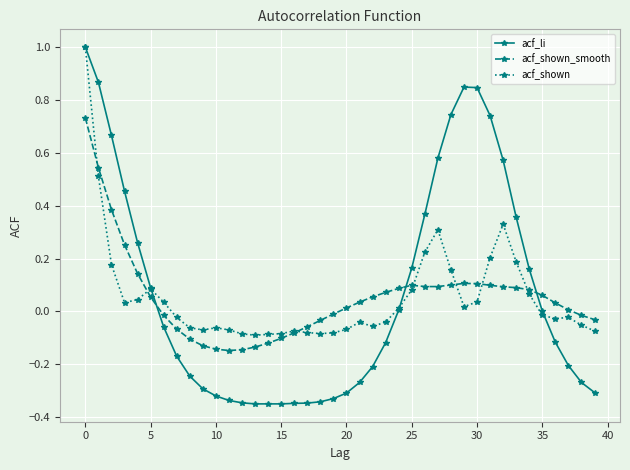

Which series has the widest spread of values?

acf_li